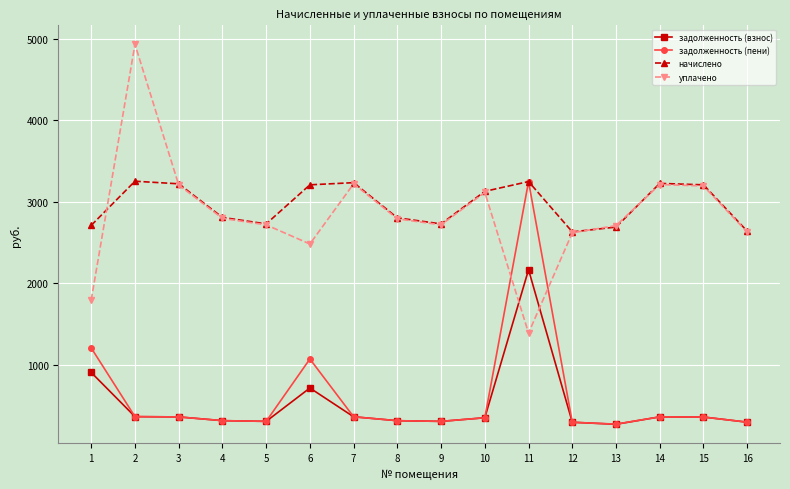

How many distinct data groups are displayed?

4